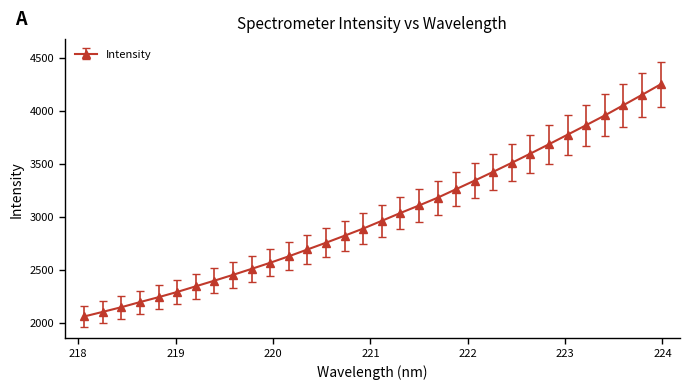

How many series are shown in this chart?

1